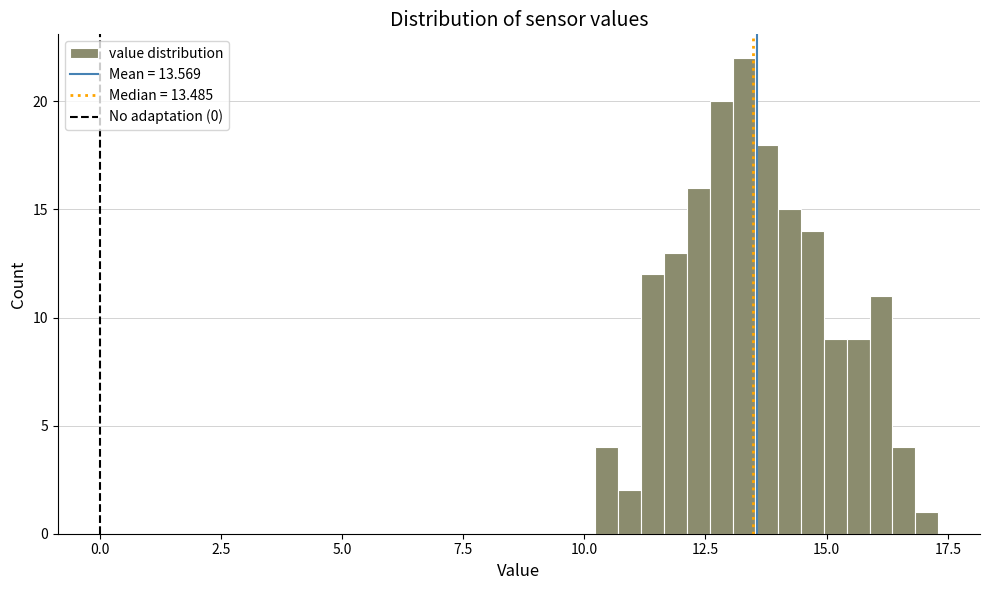

Read against the x-axis, roughly where is the centre of the tallest bar?

13.5